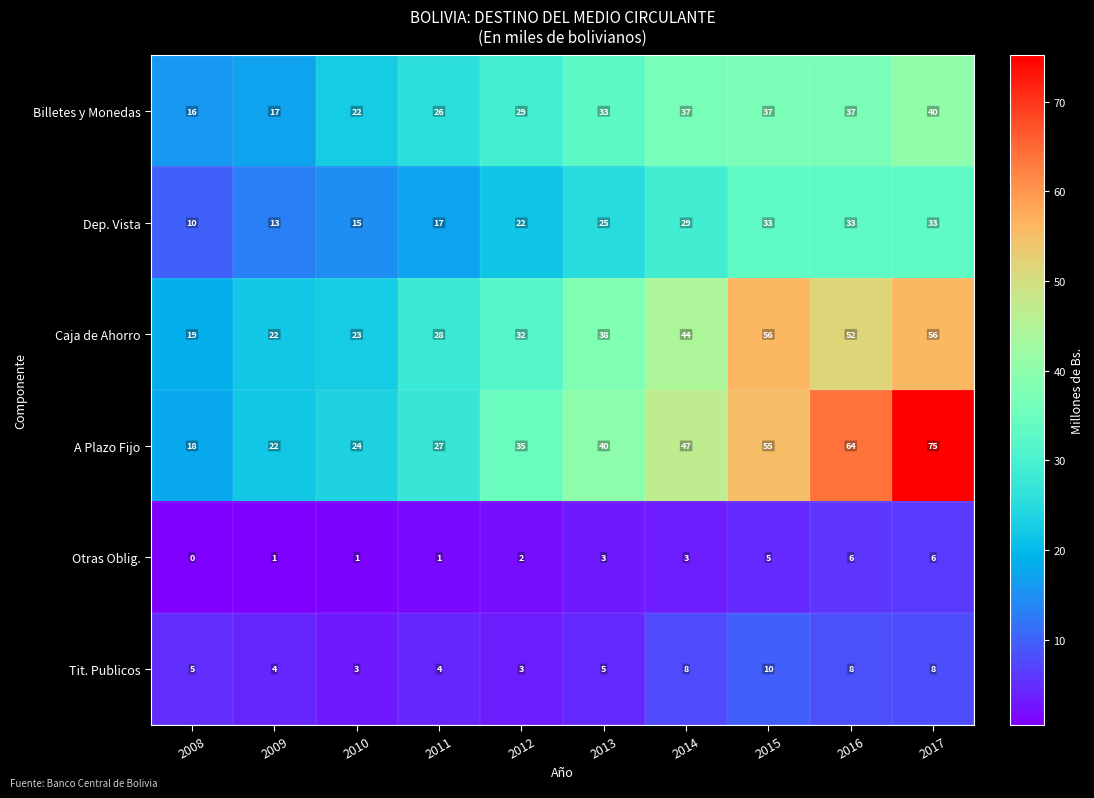

The value of Dep. Vista at 2013 is 38. True or false?

False